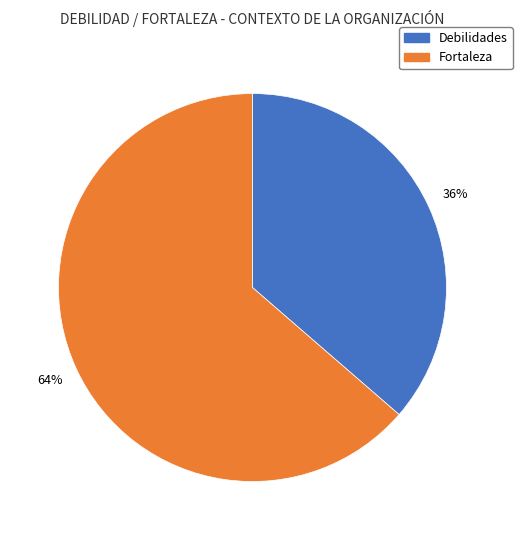

What is the smallest slice in the pie chart?

Debilidades